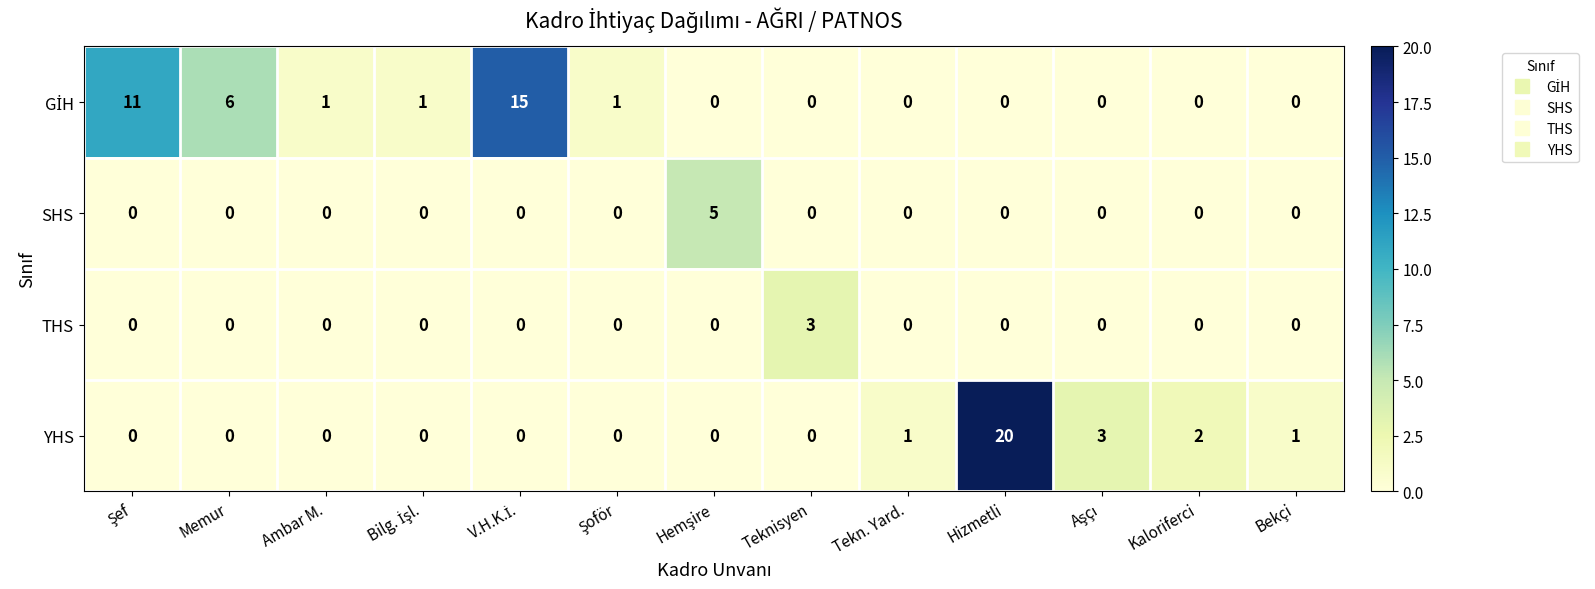

What is the greatest value displayed?

20